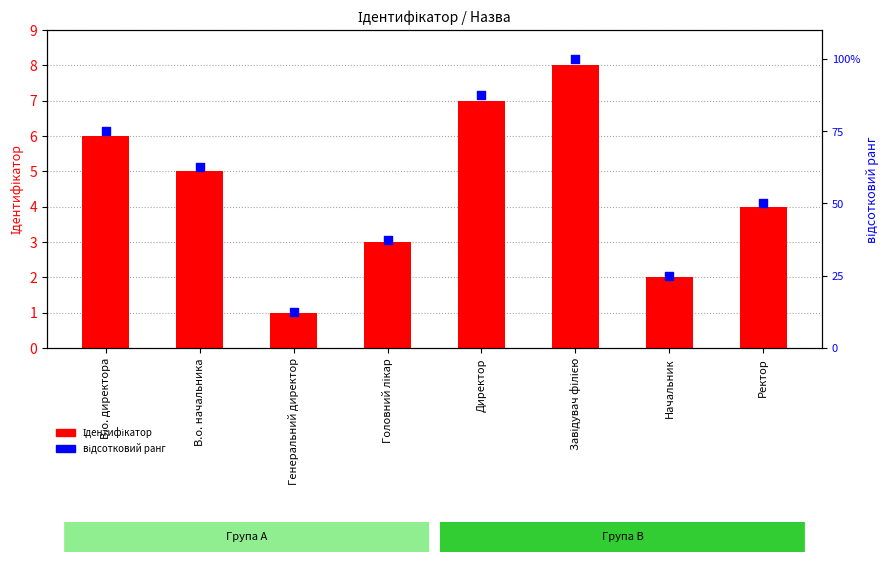

Which series has the largest total across all categories?

відсотковий ранг